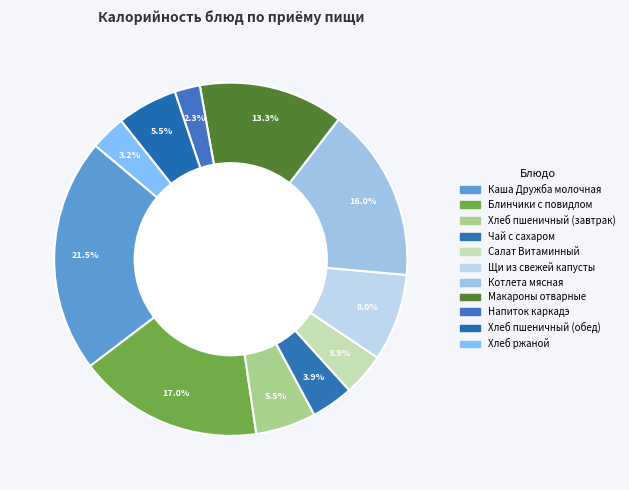

What percentage is the Котлета мясная slice, to the nearest percent?

16%